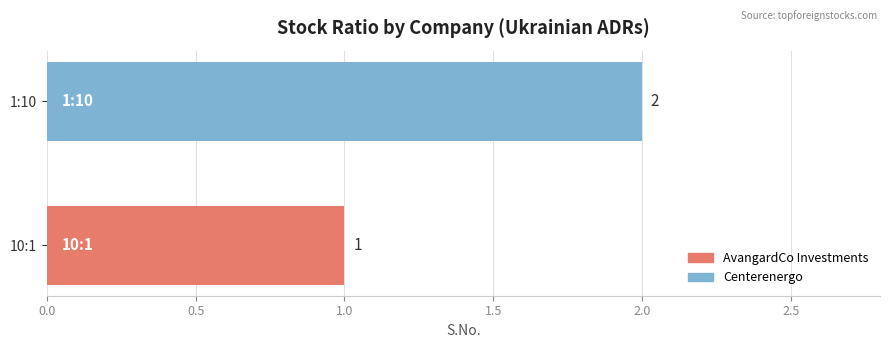

What is the ratio of the value at 10:1 to the value at 1:10?

0.5